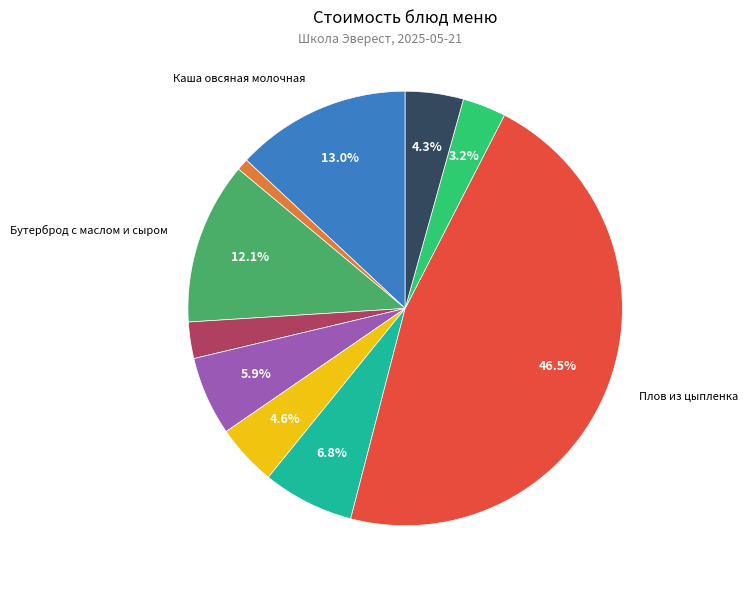

Does any single category account for the majority?

No